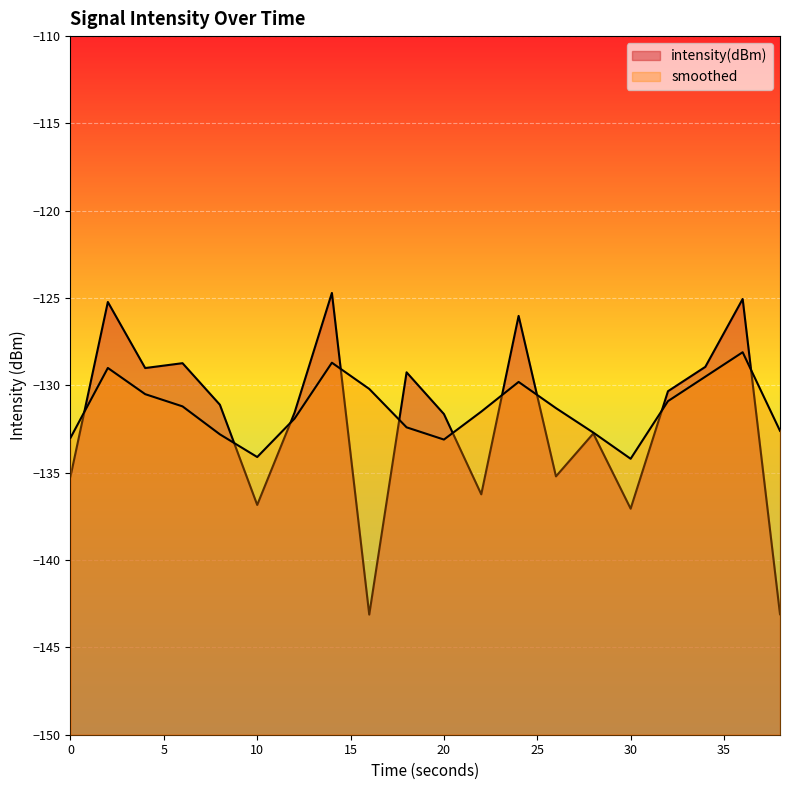

Where is the first local maximum for smoothed?

2